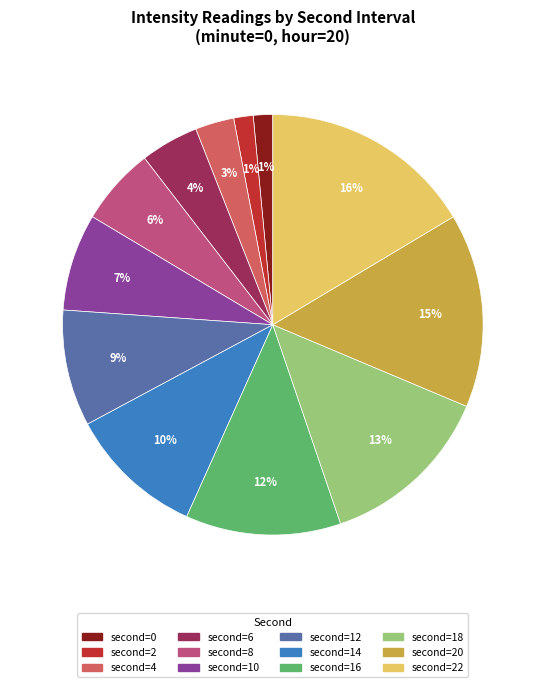

How many segments does this pie chart have?

12